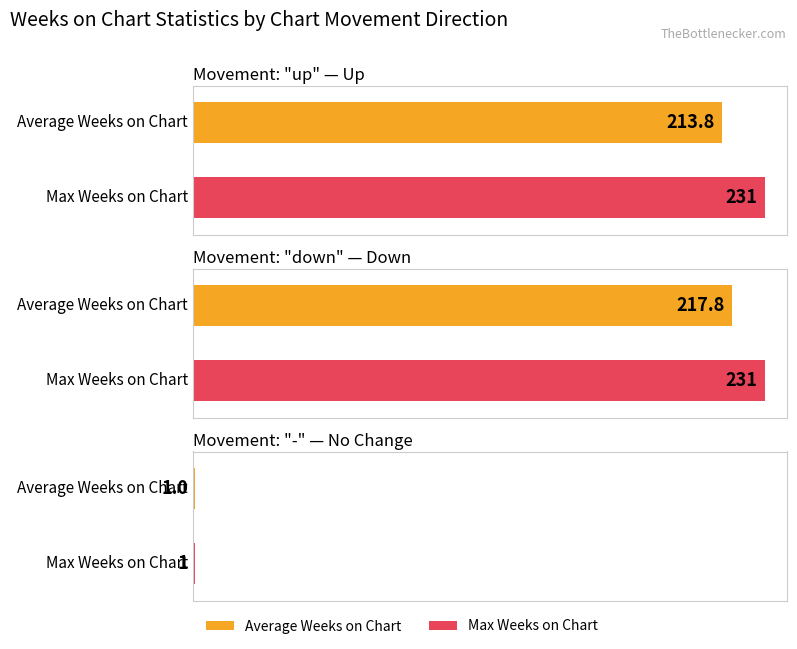

At which category is the sum across all series the highest?

down